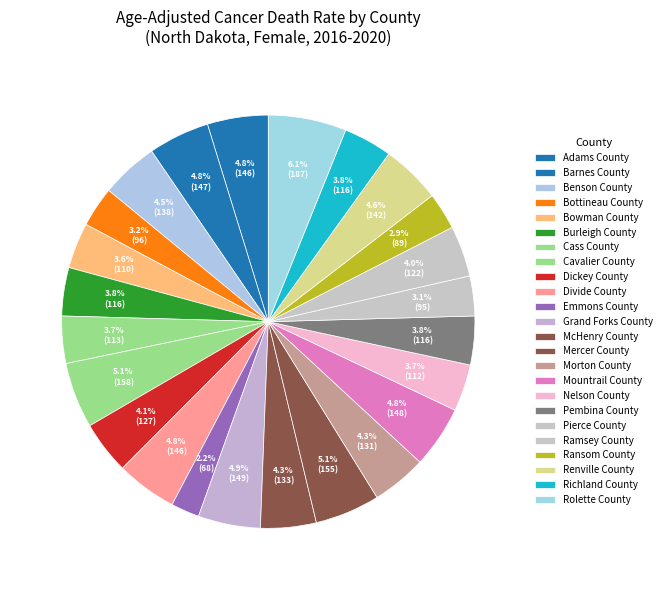

The Burleigh County slice represents 4% of the pie. True or false?

True